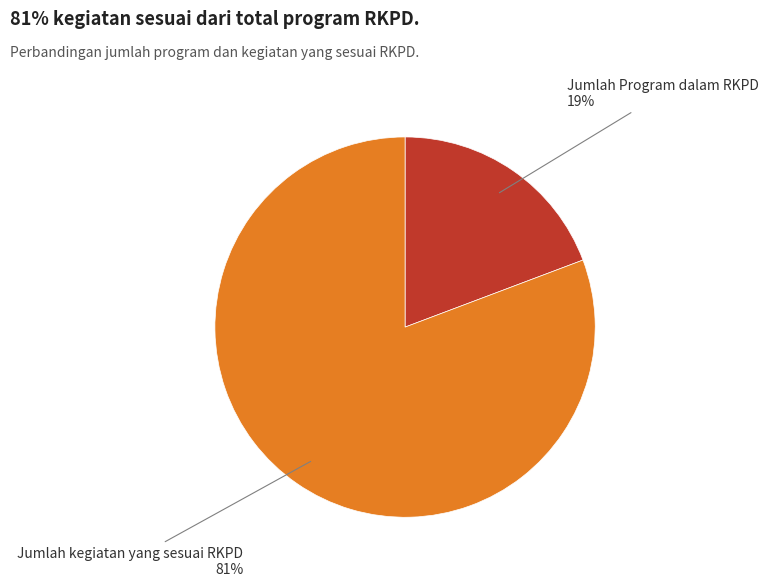

To the nearest percent, what is the average slice percentage?

50%